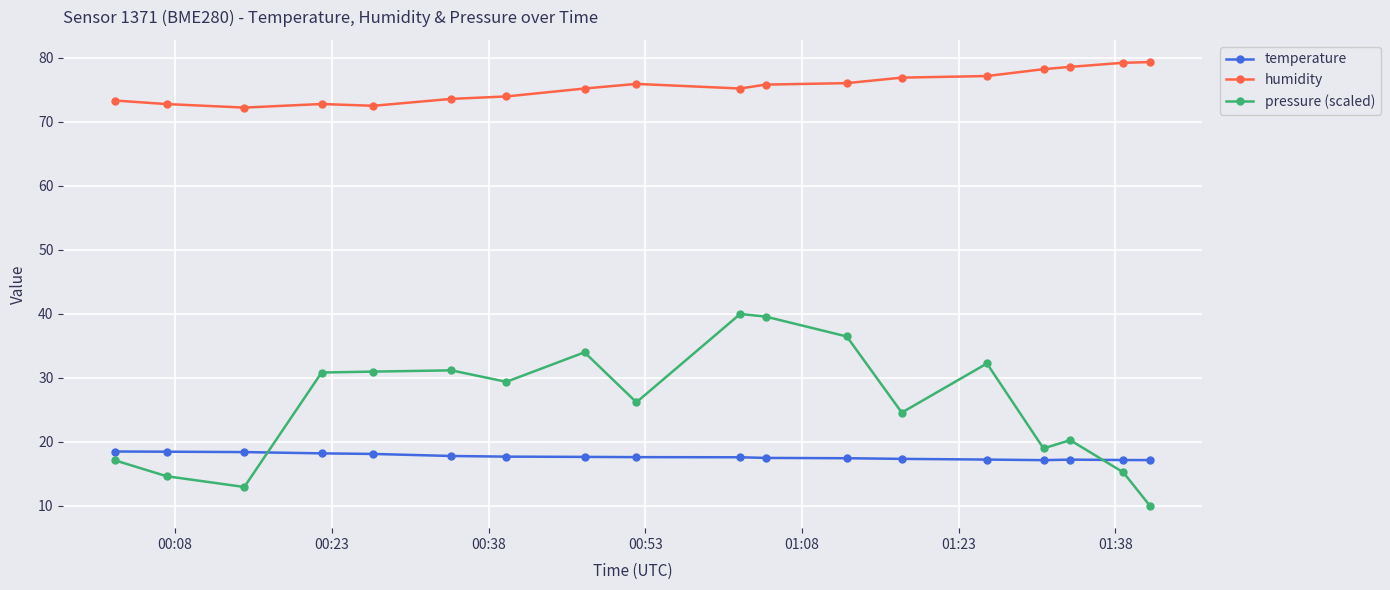

Which series has the widest spread of values?

pressure (scaled)